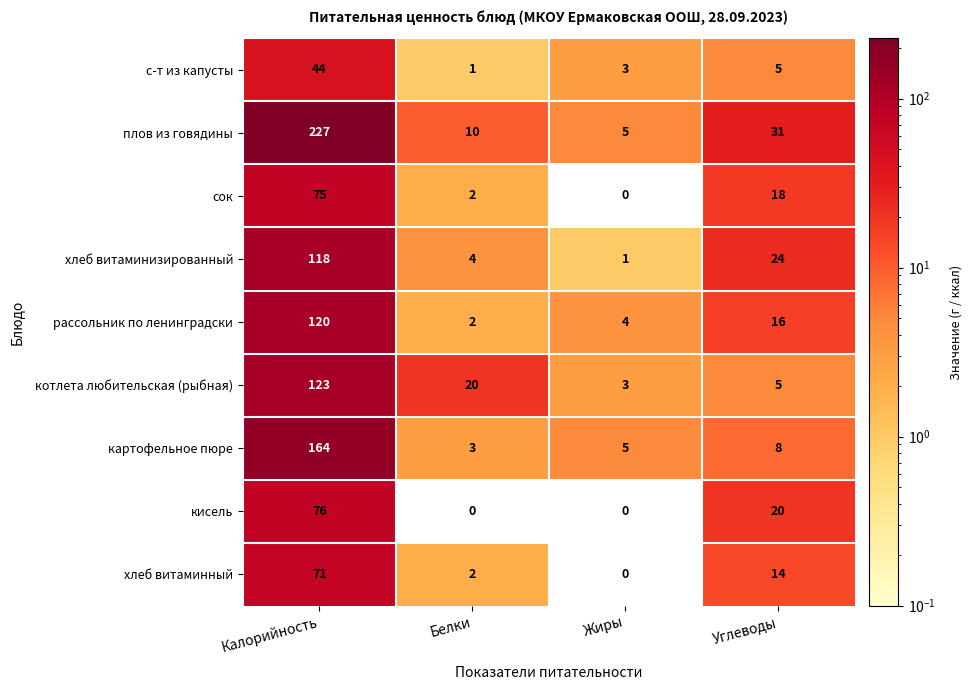

The value of сок at Белки is 2. True or false?

True